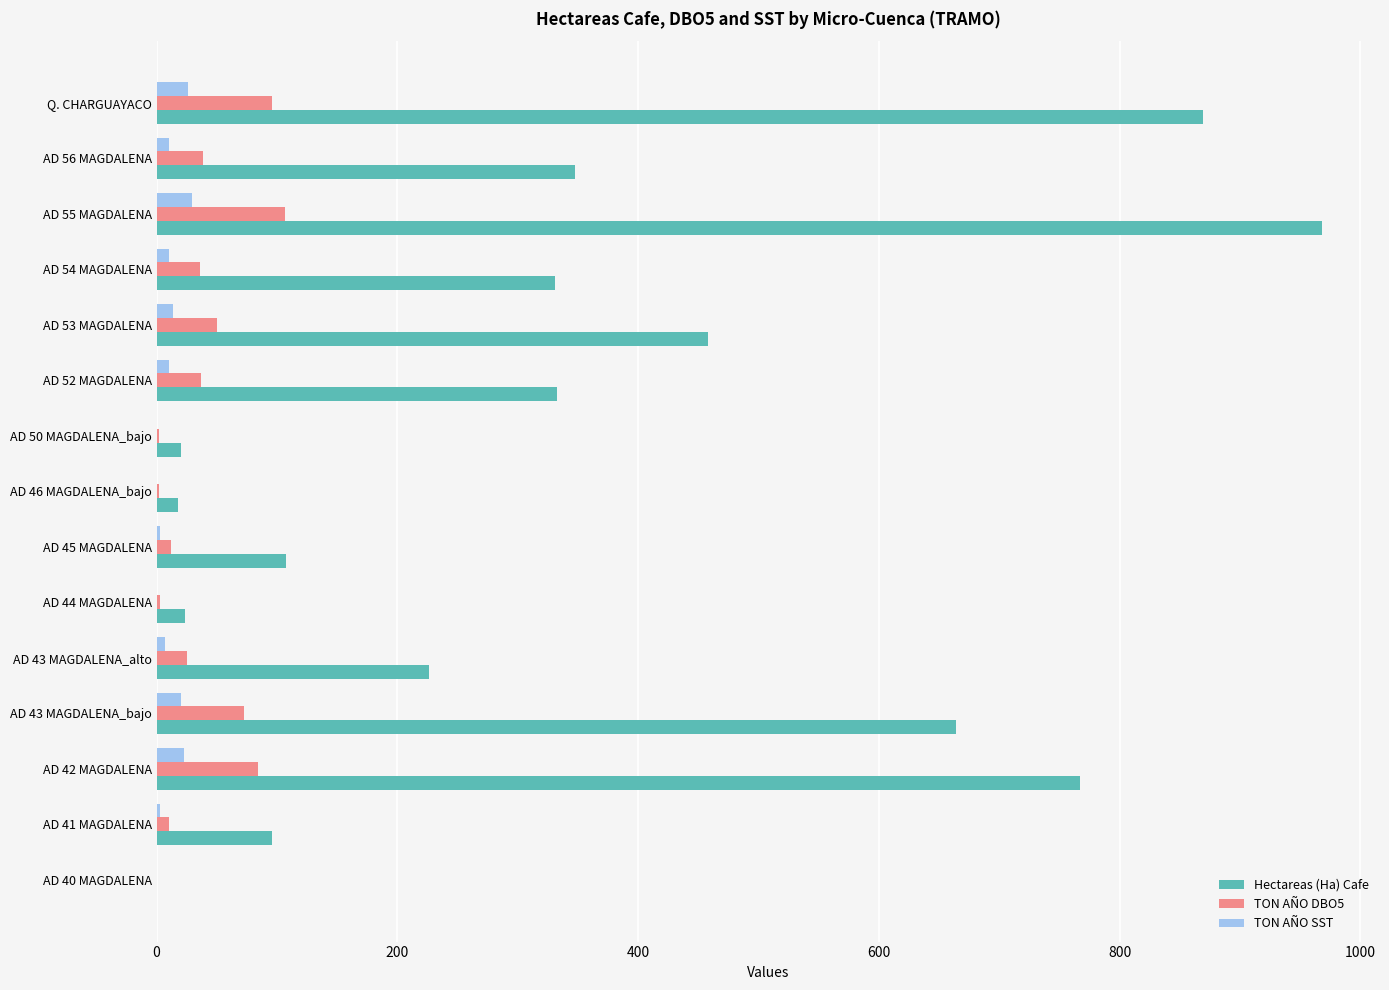

What is the sum of all TON AÑO DBO5 values?

575.1